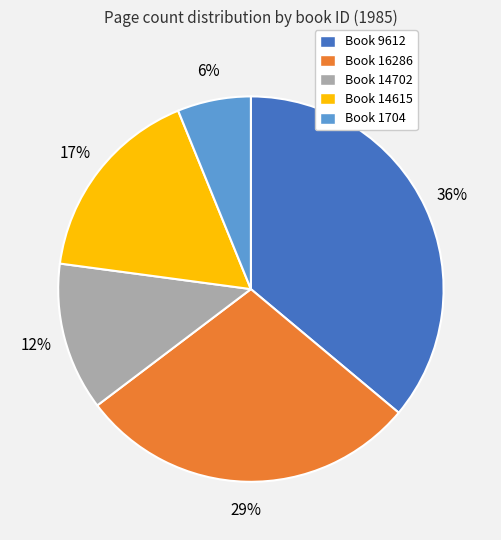

Between Book 9612 and Book 14615, which is larger?

Book 9612